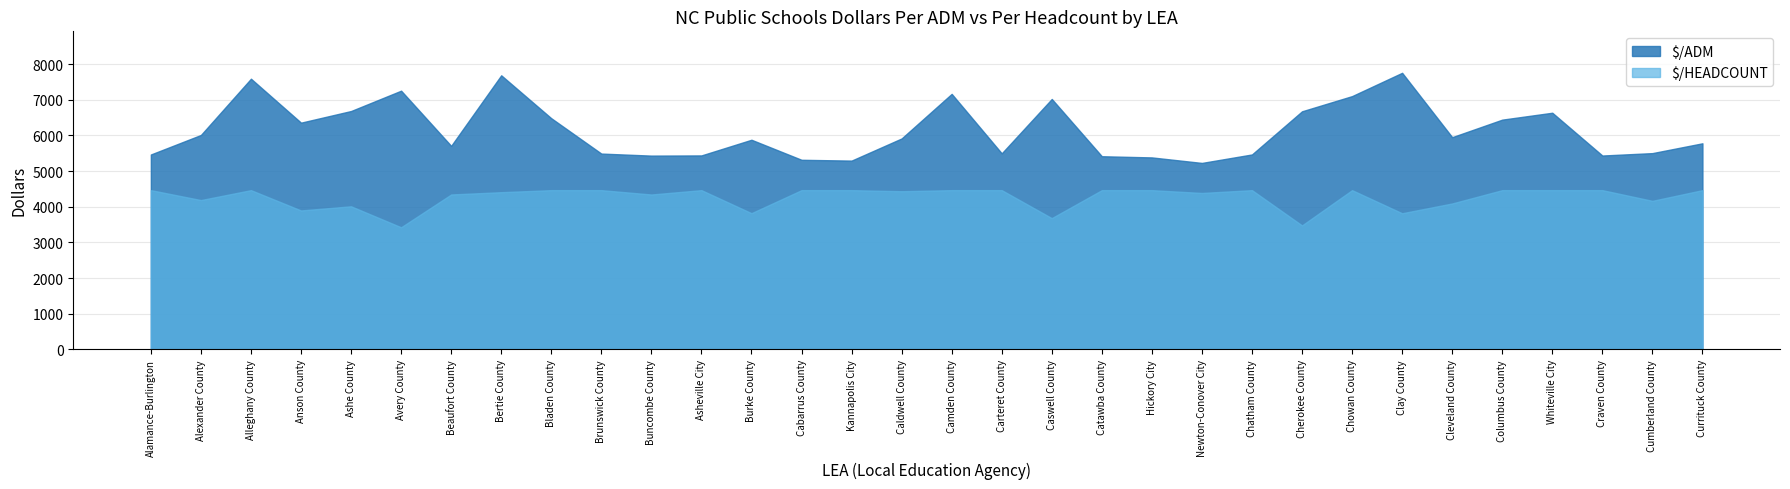

True or false: $/HEADCOUNT and $/ADM cross at least once.

False